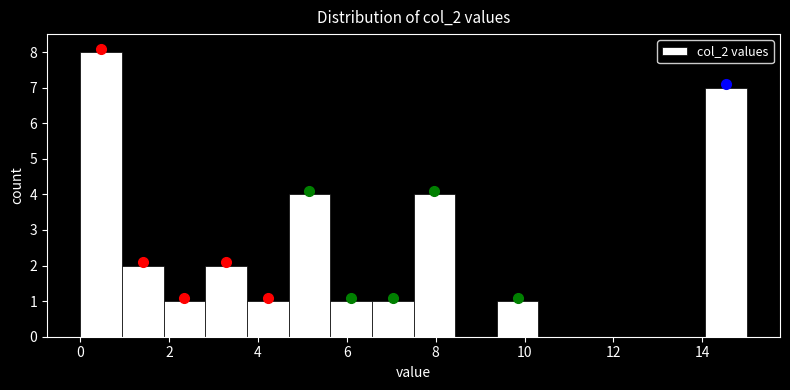

Reading left to right, transcribe this chart: for each bar, give the range it covers on the x-axis and its height. Neither the bar edges nor the heights are printed on the chart, so give them approximately, as read against the axes.

0.0 to 1.0: 8
1.0 to 1.8: 2
1.8 to 2.8: 1
2.8 to 3.8: 2
3.8 to 4.6: 1
4.6 to 5.6: 4
5.6 to 6.6: 1
6.6 to 7.6: 1
7.6 to 8.4: 4
8.4 to 9.4: 0
9.4 to 10.4: 1
10.4 to 11.2: 0
11.2 to 12.2: 0
12.2 to 13.2: 0
13.2 to 14.0: 0
14.0 to 15.0: 7